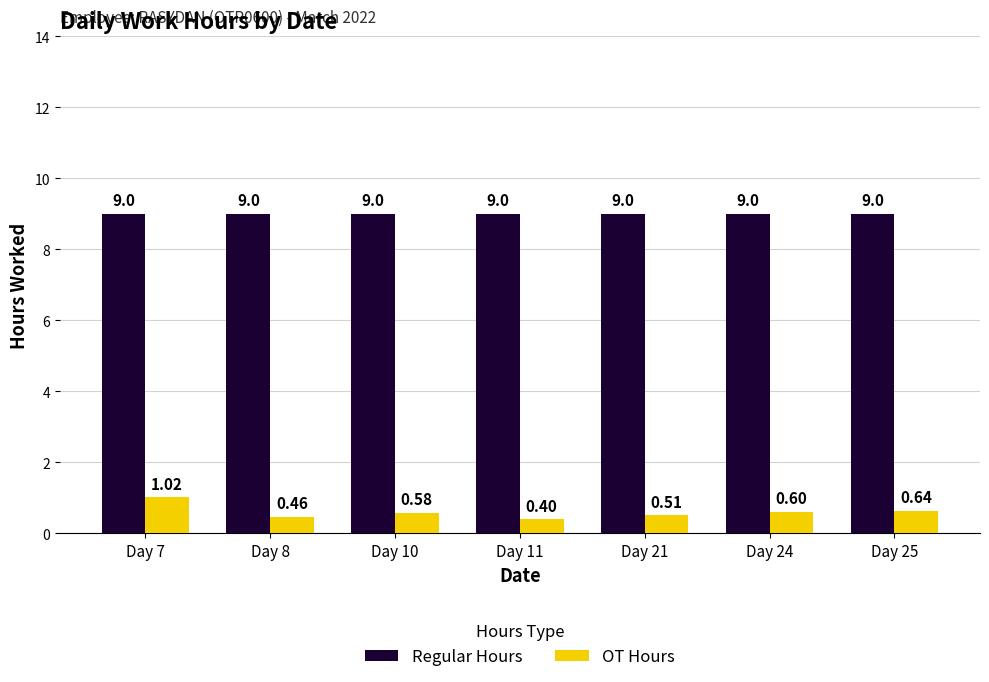

List the series in order of their peak value, lowest first.

OT Hours, Regular Hours